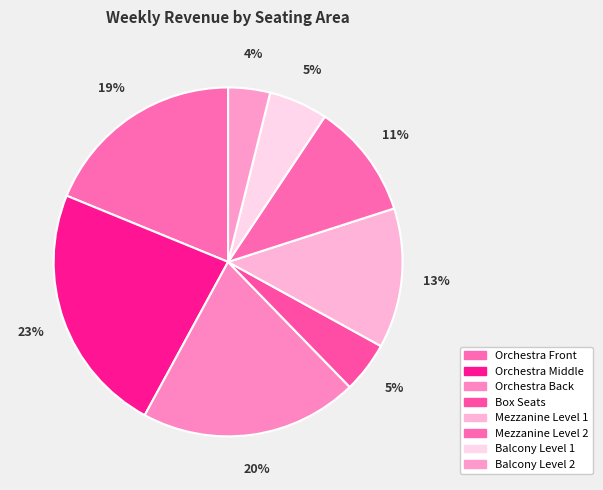

How many slices are in this pie chart?

8